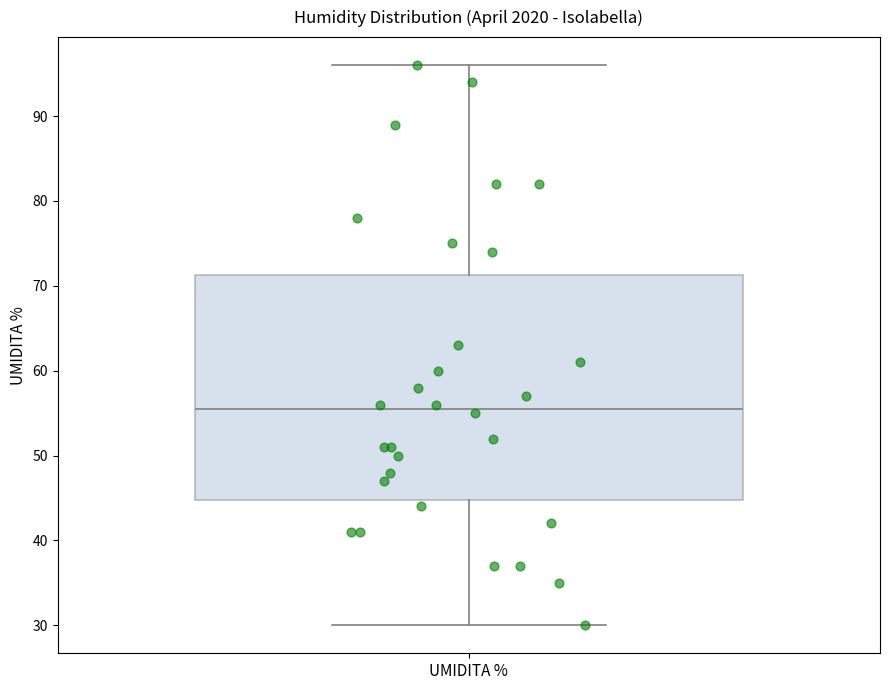

Transcribe this box plot: give where the median line is, the range the box spans, and where the two whiskers end, as read against the y-axis. The values are not printed on the chart, so give them approximately, as read against the axis.

median 56, box 45 to 71, whiskers 30 to 96